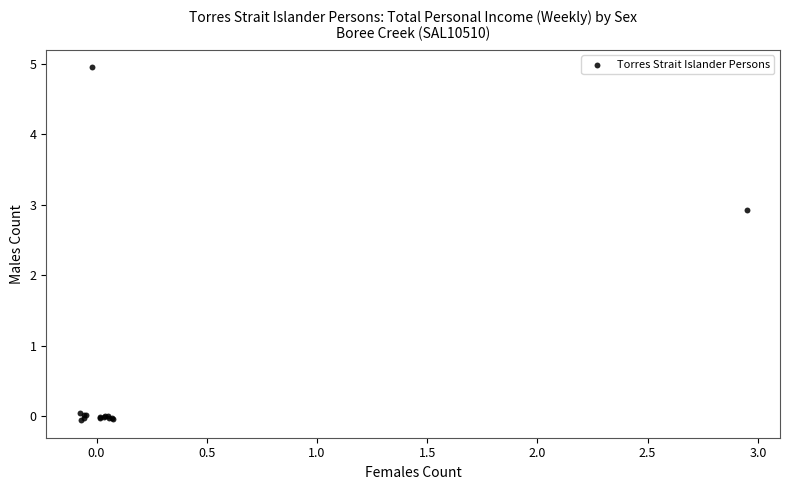

What Y value in the scatter plot is closest to 2?

2.9